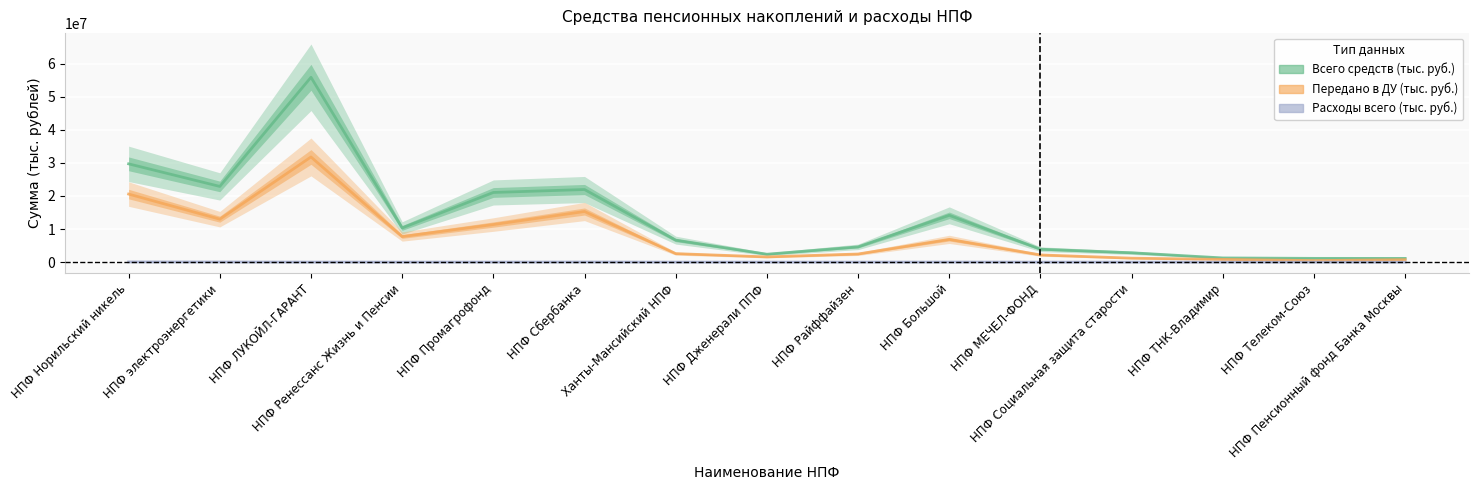

At which category does Передано в ДУ (тыс. руб.) reach its first local peak?

НПФ ЛУКОЙЛ-ГАРАНТ